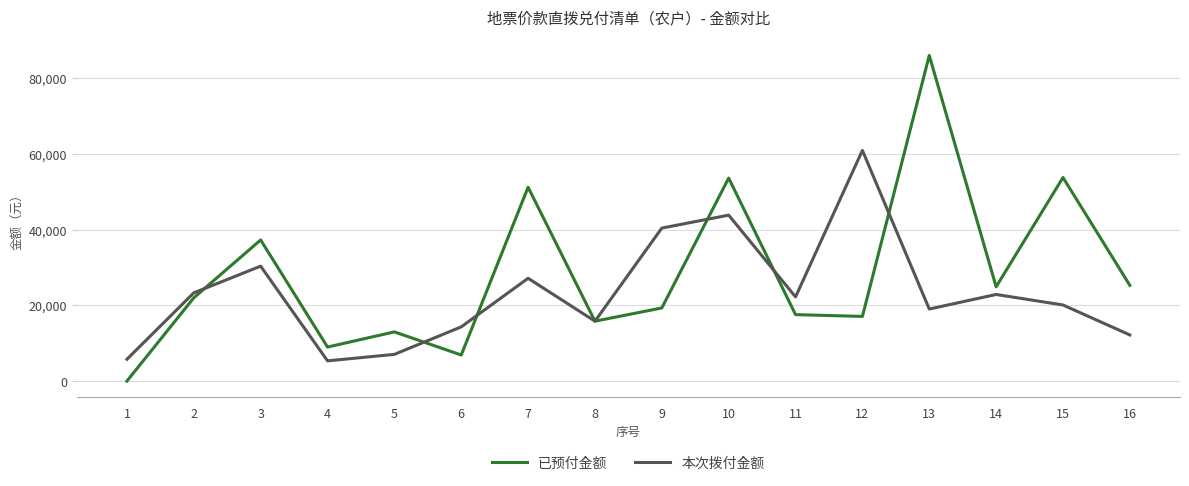

What is the difference between the 本次拨付金额 values at 1 and 12?

55186.5